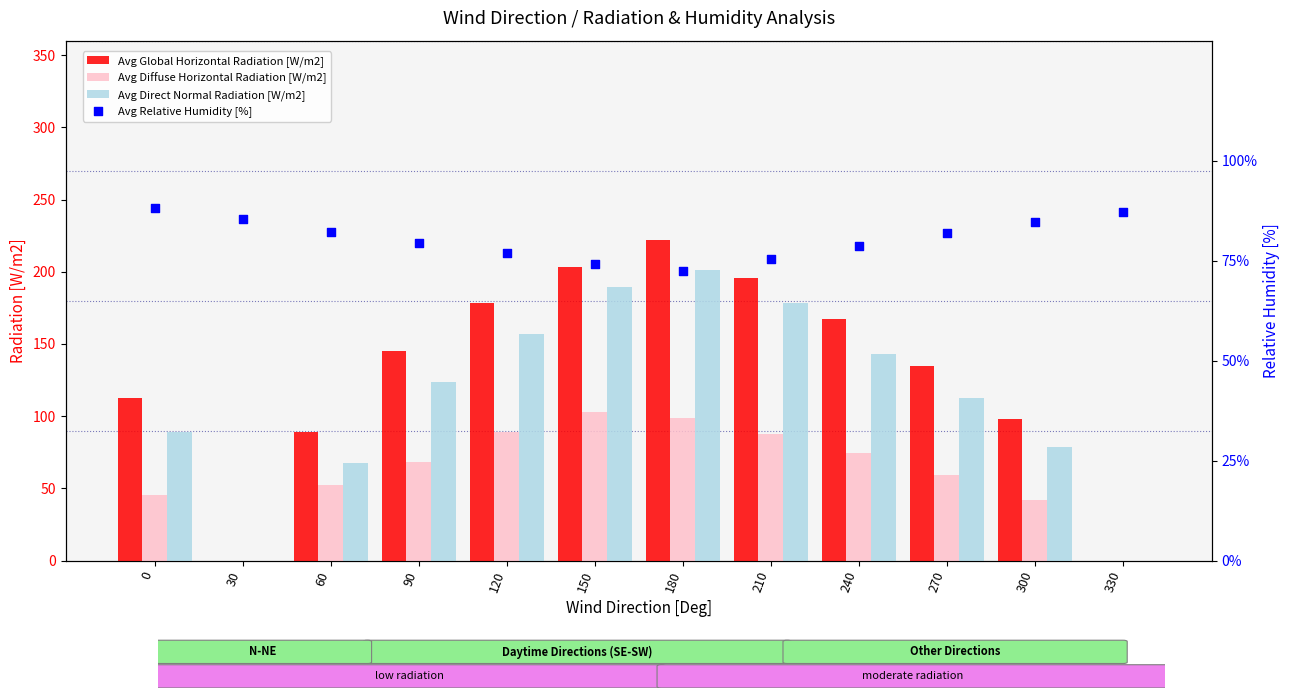

What are all the series names shown in the legend?

Avg Global Horizontal Radiation [W/m2], Avg Diffuse Horizontal Radiation [W/m2], Avg Direct Normal Radiation [W/m2], Avg Relative Humidity [%]